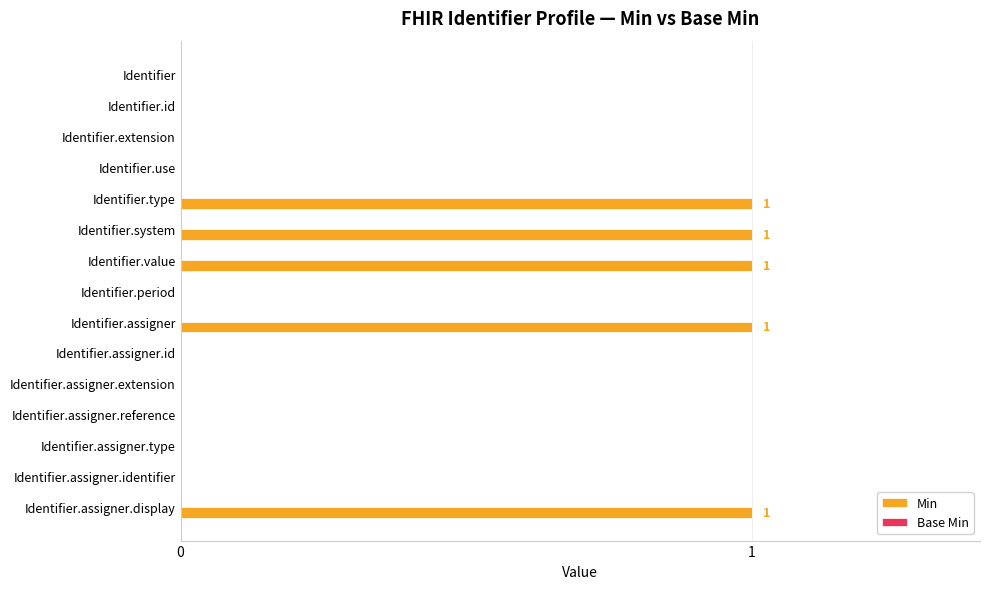

What is the change in value from Identifier to Identifier.system?

+1